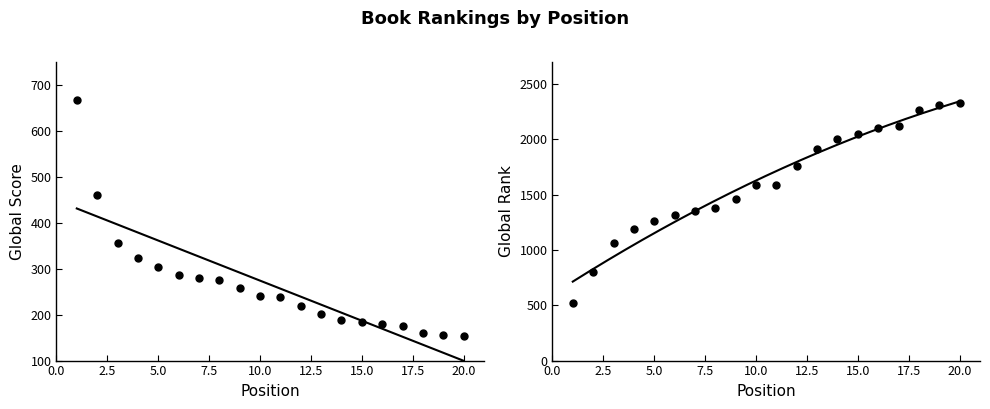

How many values in the Global Rank series are below 1591?

10